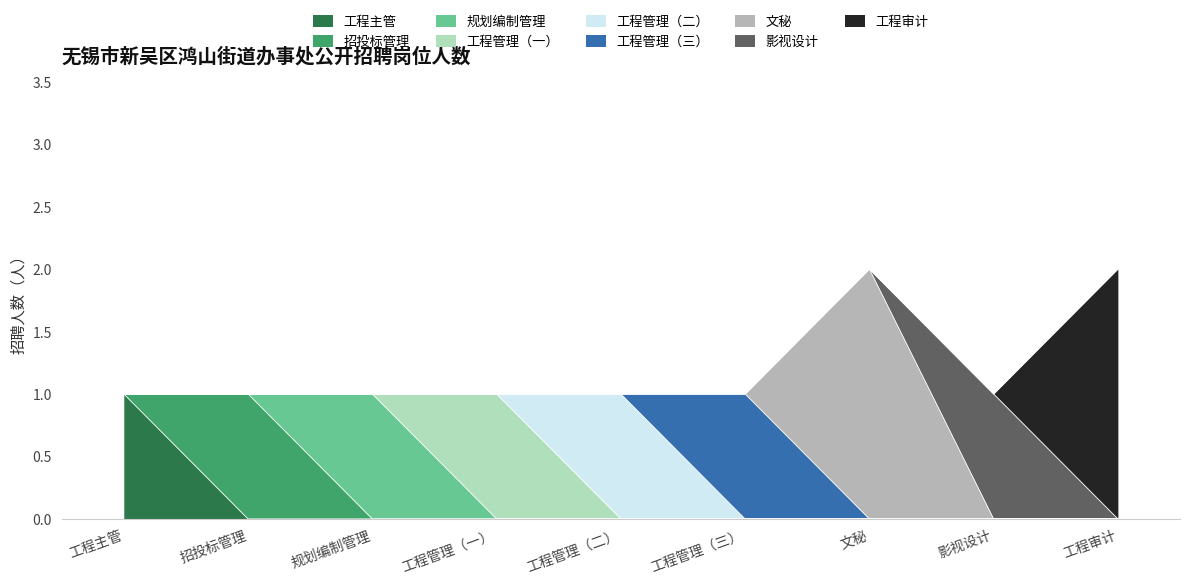

List the labels in order of value, smallest first.

工程主管, 招投标管理, 规划编制管理, 工程管理（一）, 工程管理（二）, 工程管理（三）, 影视设计, 文秘, 工程审计